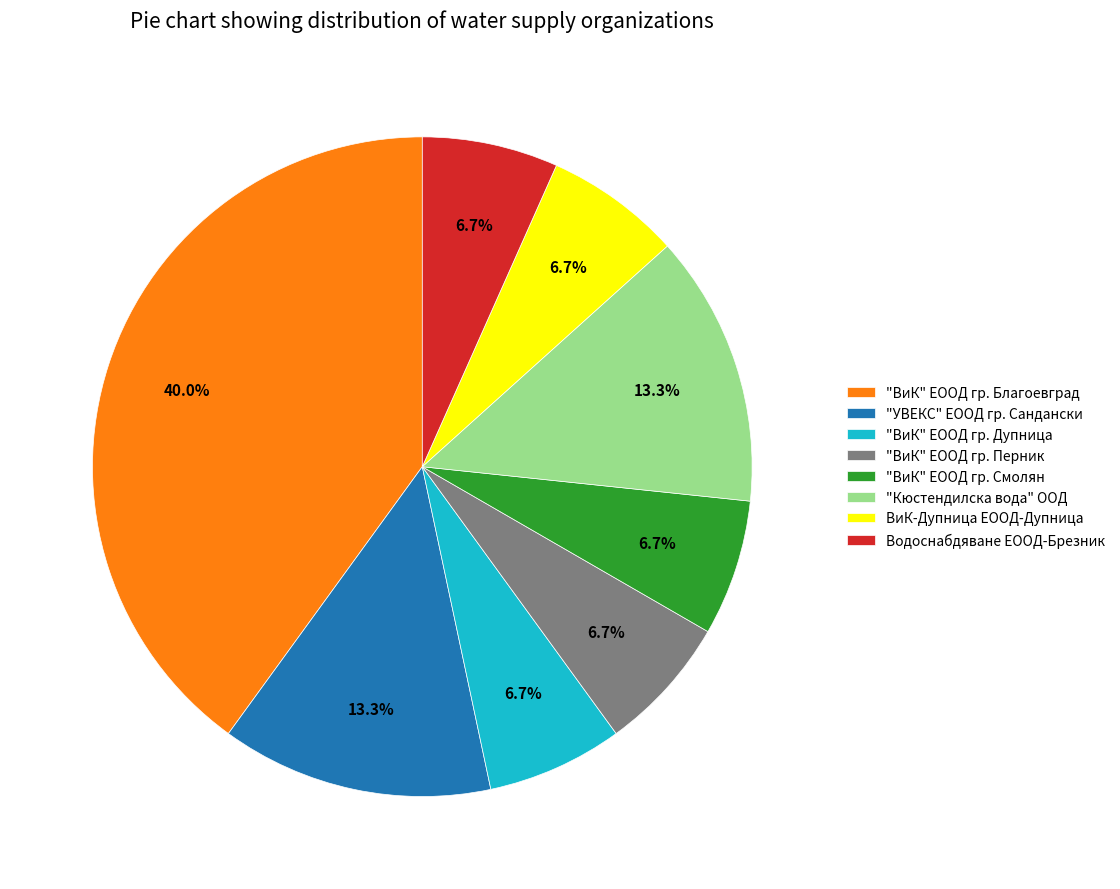

To the nearest percent, what portion does "ВиК" ЕООД гр. Дупница represent?

7%